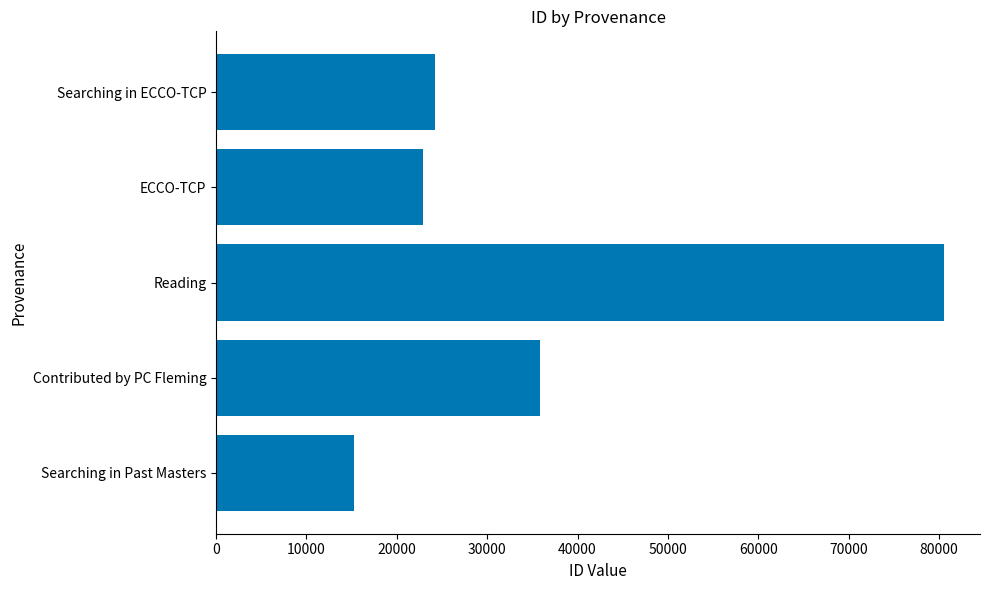

Between ECCO-TCP and Reading, which is larger?

Reading